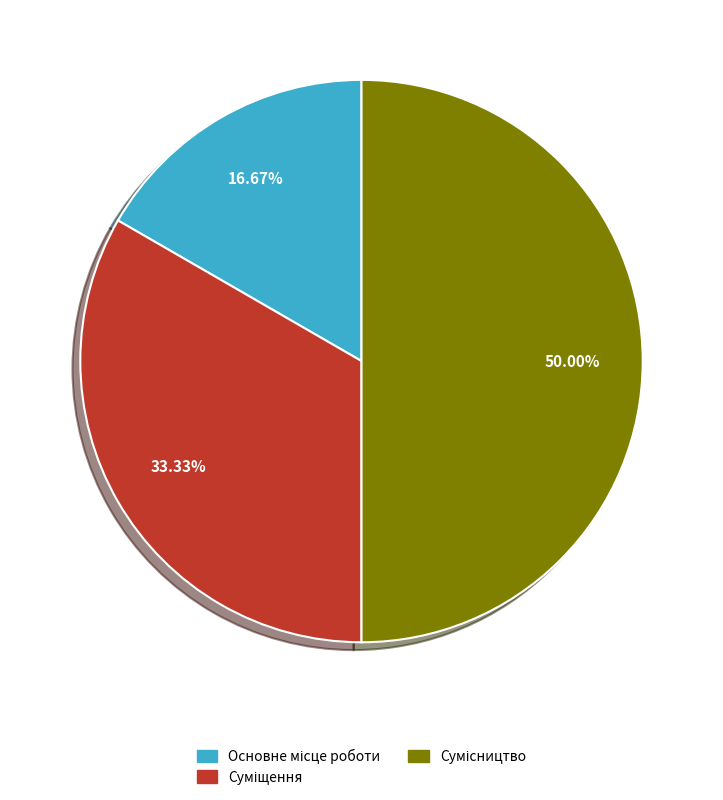

Does Суміщення account for over 50% of the chart?

No